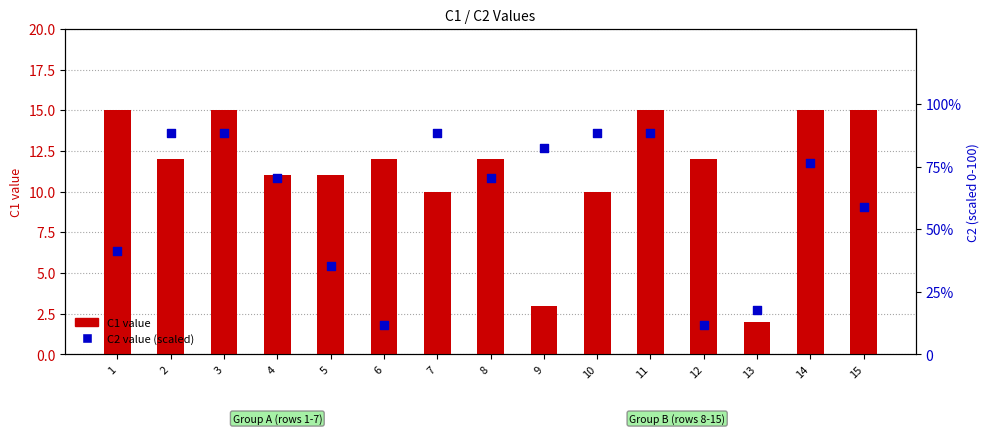

Which series has the largest total across all categories?

C2 value (scaled)